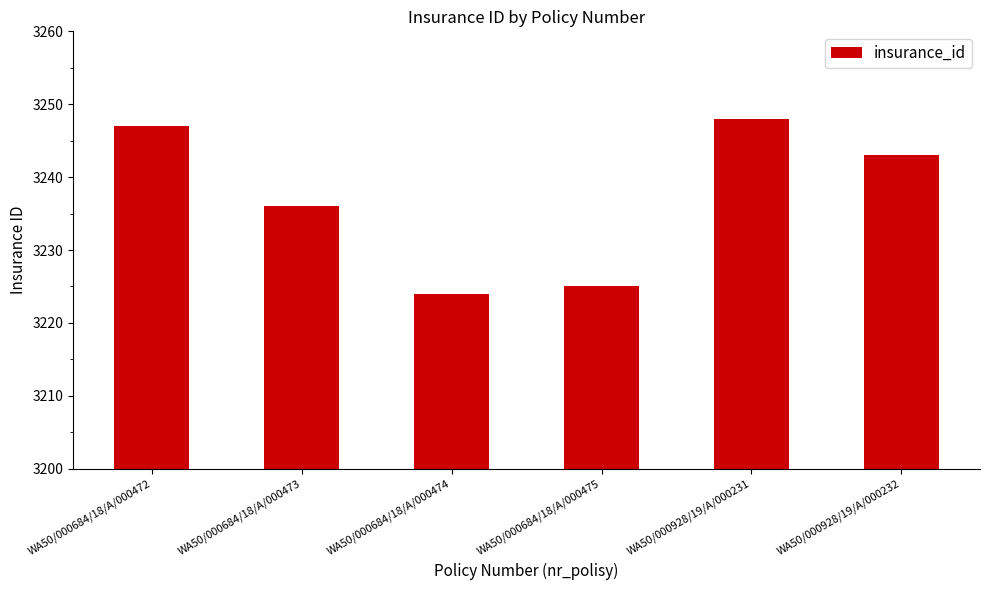

Where does the data first go above 3243?

WA50/000684/18/A/000472